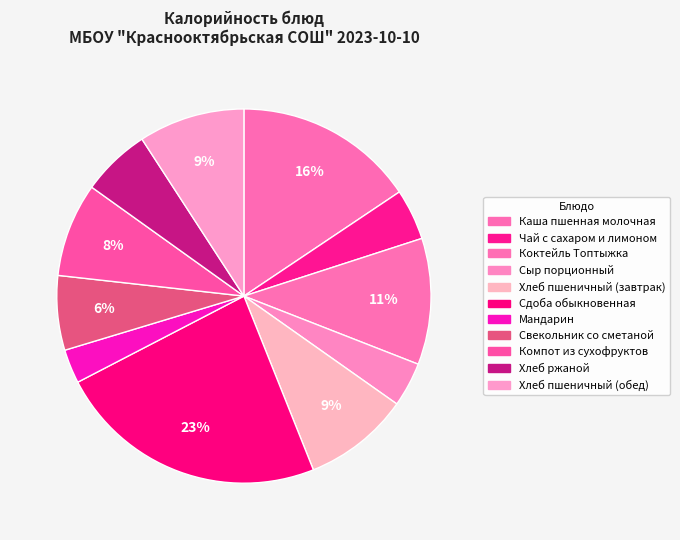

To the nearest percent, what is the average slice percentage?

9%